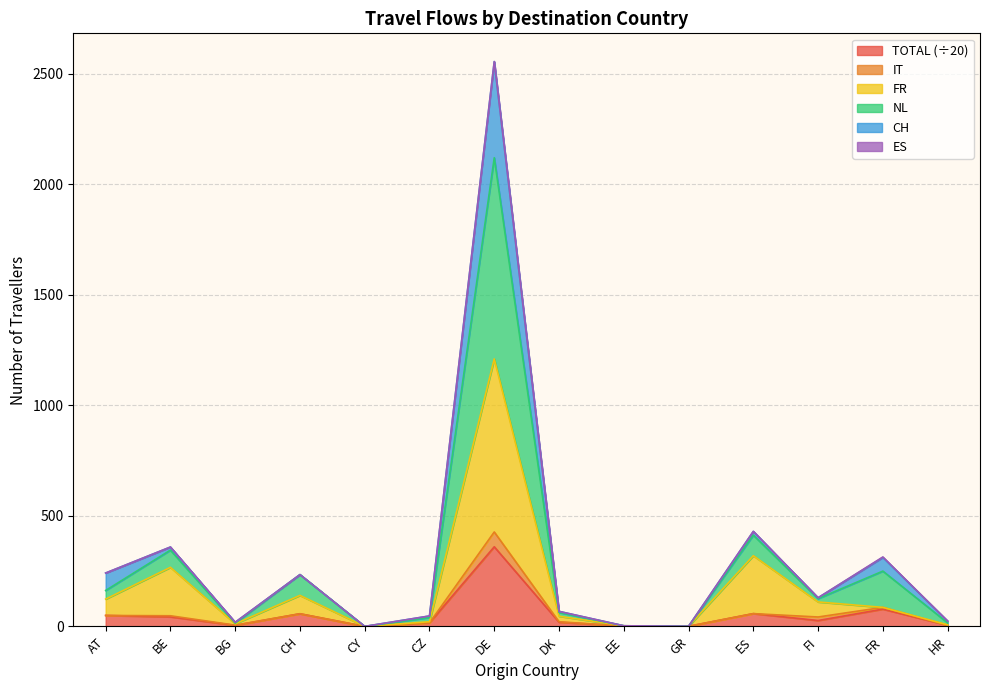

What is the highest value of the TOTAL (÷20) series?

360.3